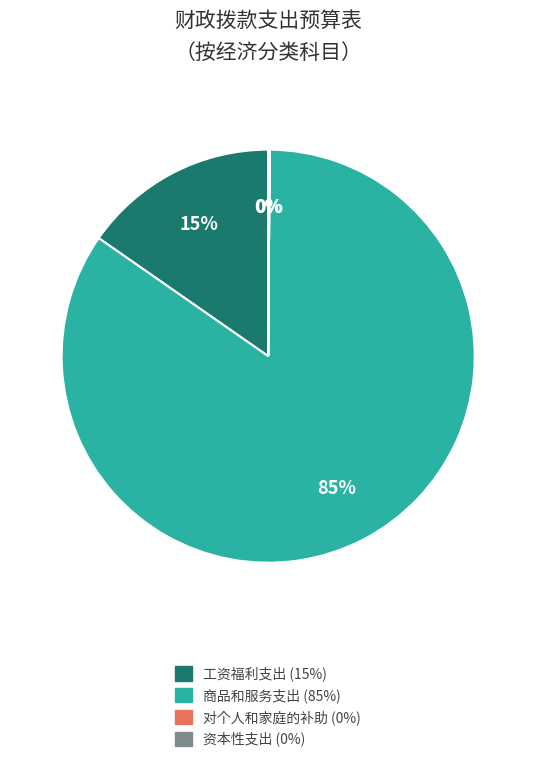

To the nearest percent, what portion does 商品和服务支出 represent?

85%